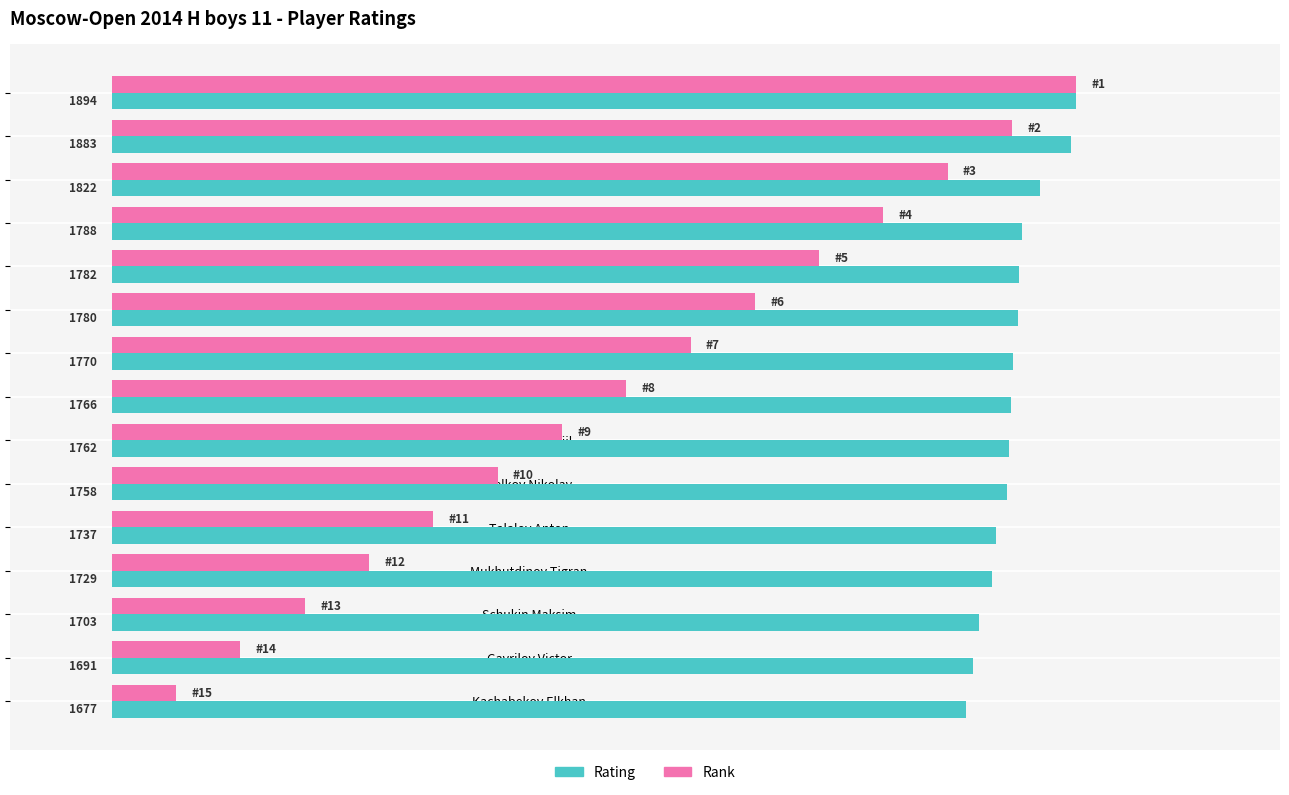

At Pesotskiy Mikhail, list the series in order from smallest to largest.

Rank, Rating